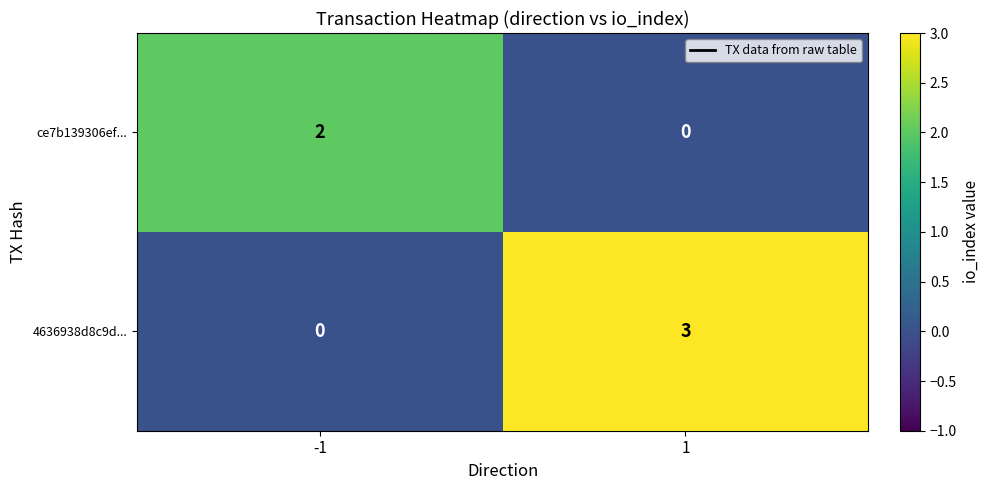

Reading left to right, extract all data points from this chart.

ce7b139306ef...: 2	0
4636938d8c9d...: 0	3